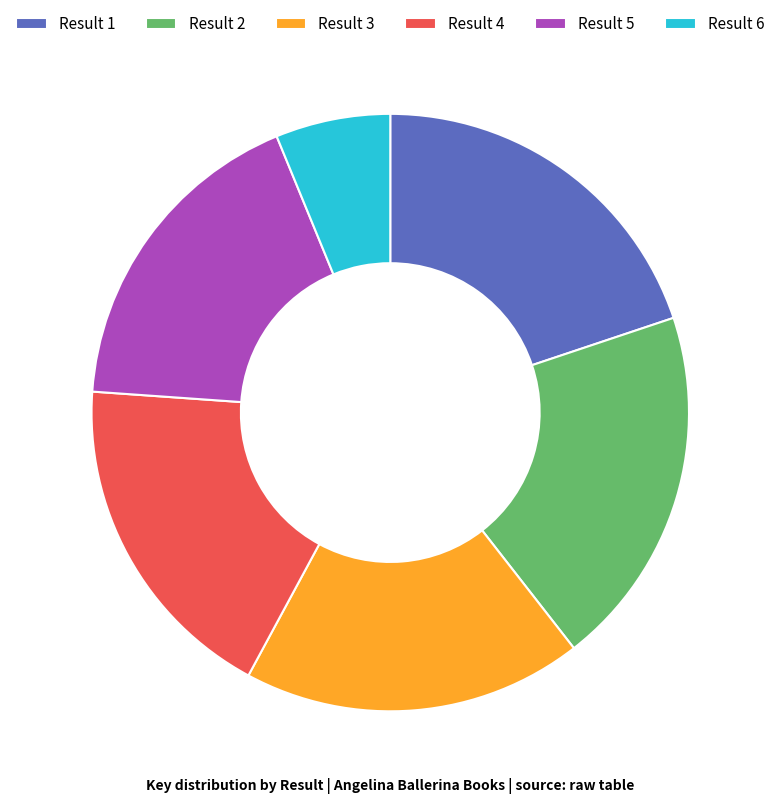

What is the ratio of the value at Result 1 to the value at Result 4?

1.1